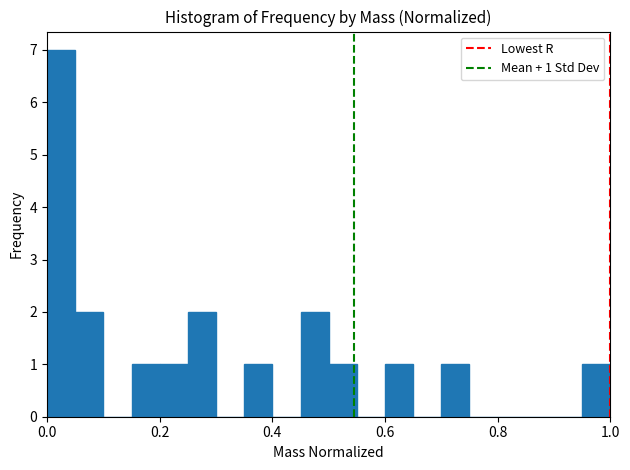

Read against the x-axis, roughly where is the centre of the tallest bar?

0.02